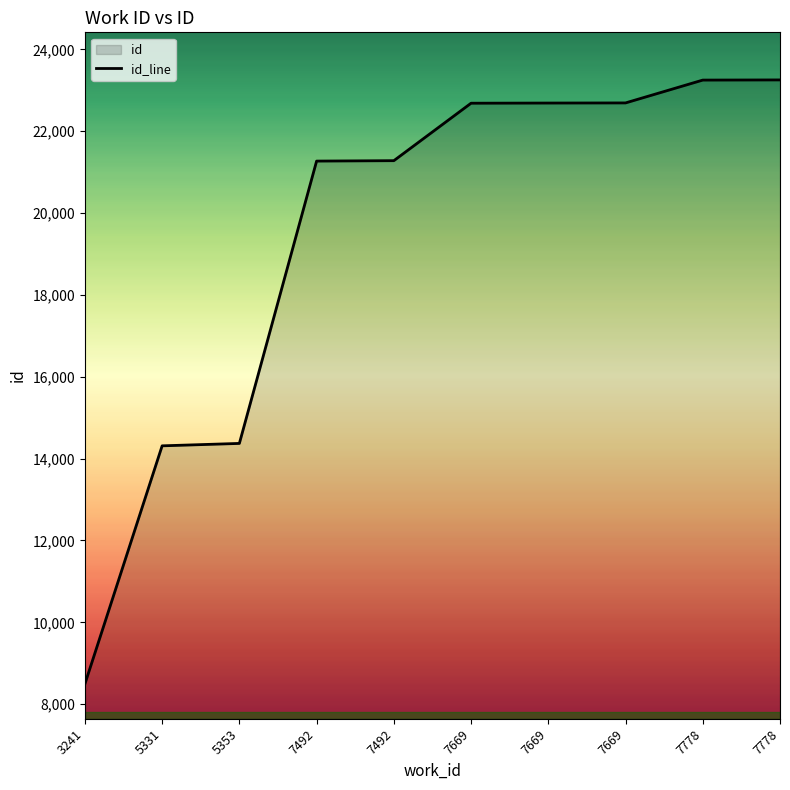

Reading left to right, what are all the values shown in this chart?

8494	14312	14371	21269	21279	22683	22687	22690	23248	23252